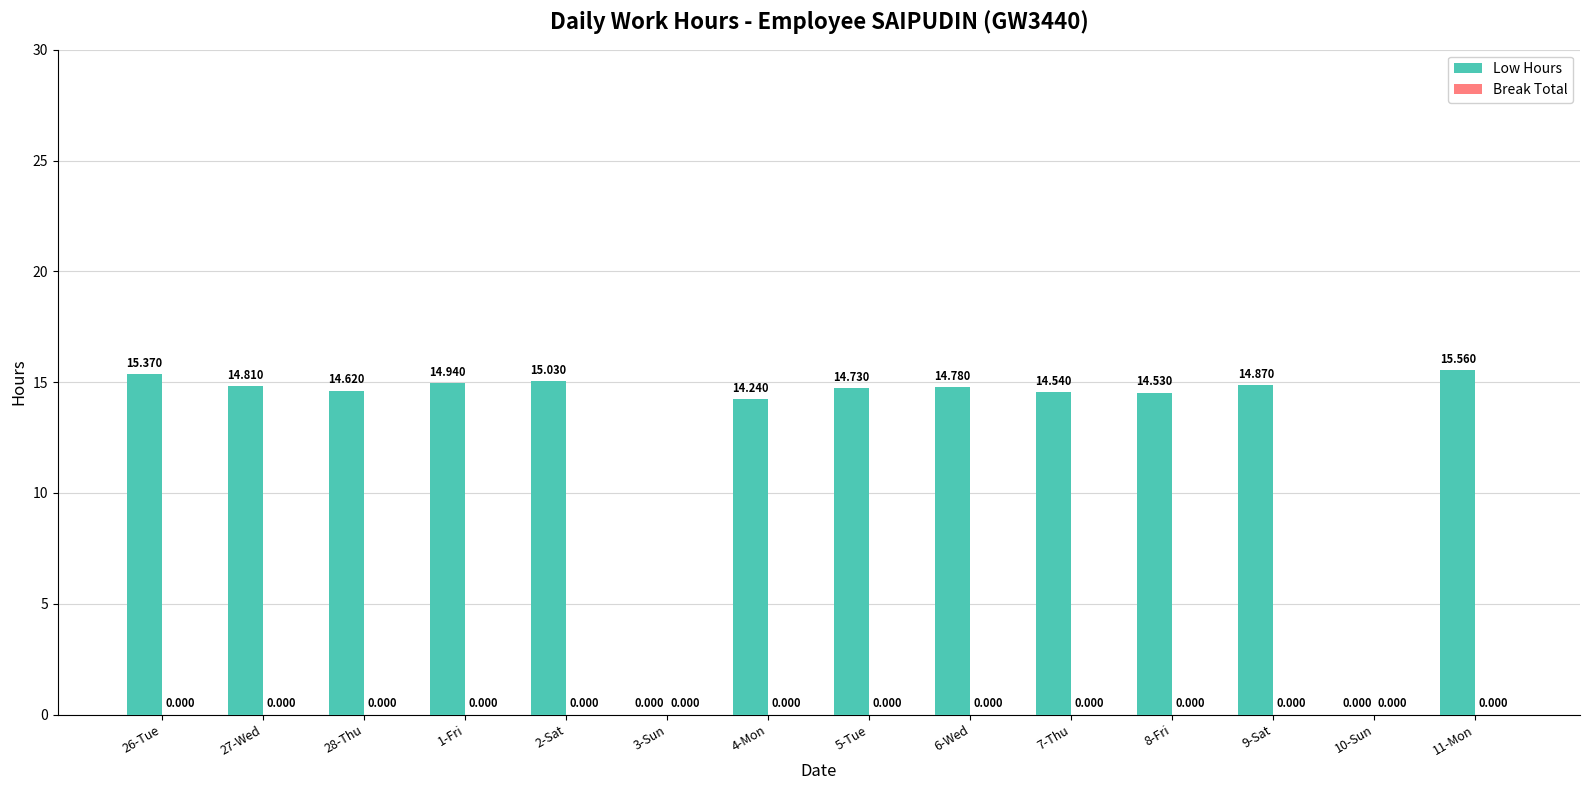

Are the bars horizontal?

No